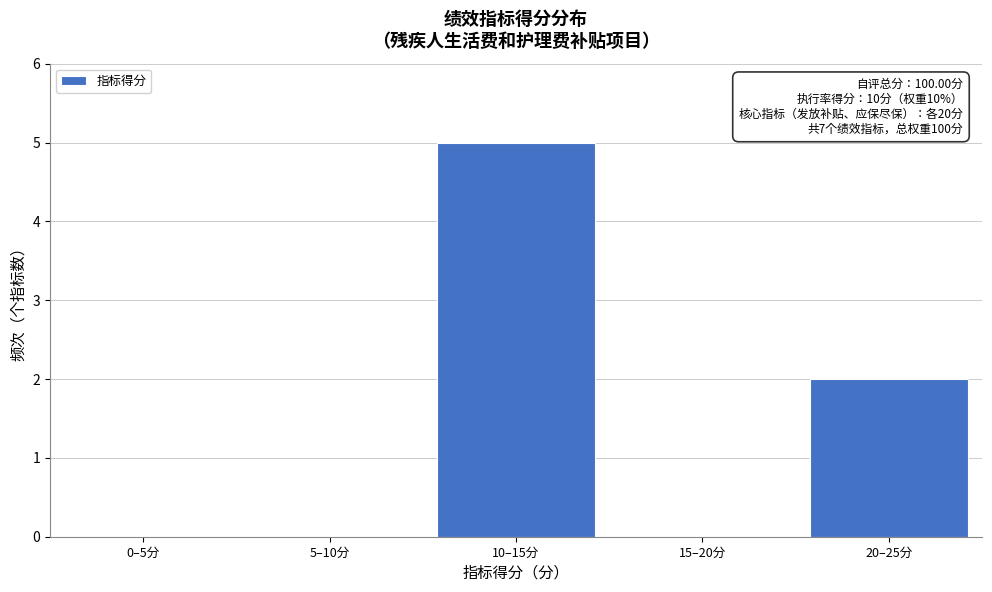

Reading right to left, extract all data points from this chart.

20–25分=2	15–20分=0	10–15分=5	5–10分=0	0–5分=0